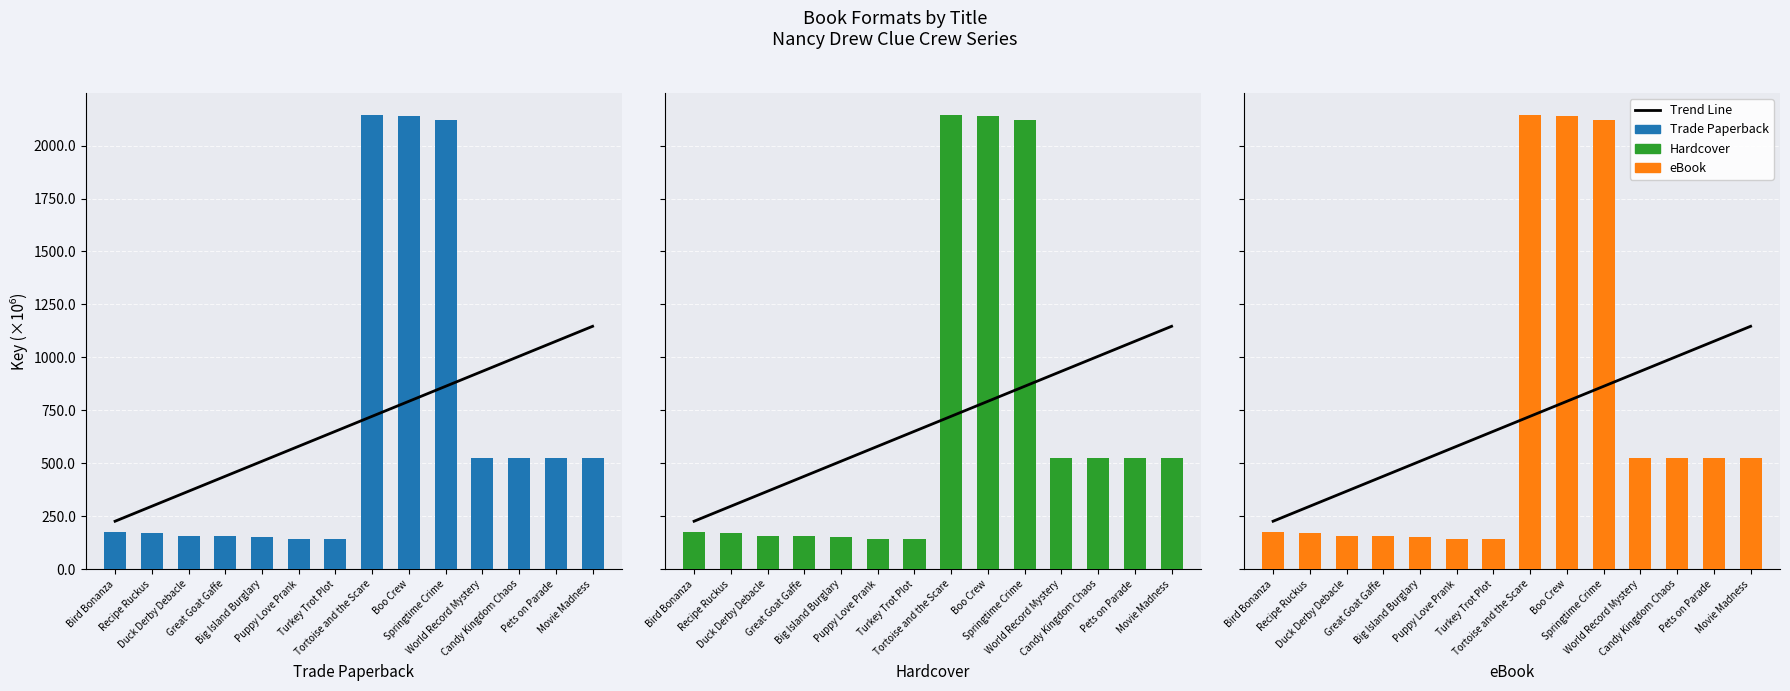

Reading left to right, list all the values displayed in this chart.

Trade Paperback: Bird Bonanza=176.8	Recipe Ruckus=170.4	Duck Derby Debacle=157.2	Great Goat Gaffe=157.1	Big Island Burglary=151.5	Puppy Love Prank=144.0	Turkey Trot Plot=144.0	Tortoise and the Scare=2142.1	Boo Crew=2141.9	Springtime Crime=2119.8	World Record Mystery=526.7	Candy Kingdom Chaos=526.7	Pets on Parade=526.7	Movie Madness=526.7
Hardcover: Bird Bonanza=176.8	Recipe Ruckus=170.4	Duck Derby Debacle=157.2	Great Goat Gaffe=157.1	Big Island Burglary=151.5	Puppy Love Prank=144.0	Turkey Trot Plot=144.0	Tortoise and the Scare=2142.1	Boo Crew=2141.9	Springtime Crime=2119.8	World Record Mystery=526.7	Candy Kingdom Chaos=526.7	Pets on Parade=526.7	Movie Madness=526.7
eBook: Bird Bonanza=176.8	Recipe Ruckus=170.4	Duck Derby Debacle=157.2	Great Goat Gaffe=157.1	Big Island Burglary=151.5	Puppy Love Prank=144.0	Turkey Trot Plot=144.0	Tortoise and the Scare=2142.1	Boo Crew=2141.9	Springtime Crime=2119.8	World Record Mystery=526.7	Candy Kingdom Chaos=526.7	Pets on Parade=526.7	Movie Madness=526.7